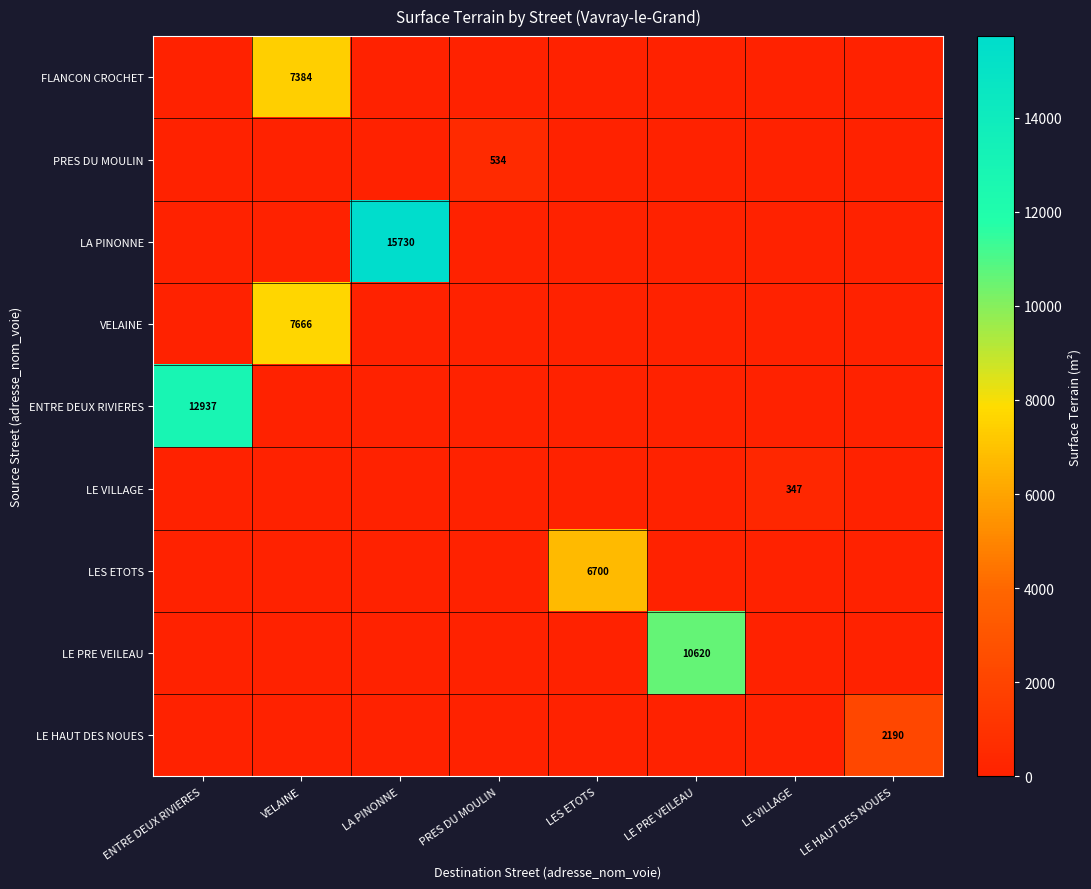

Which label corresponds to the largest value in the chart?

LA PINONNE